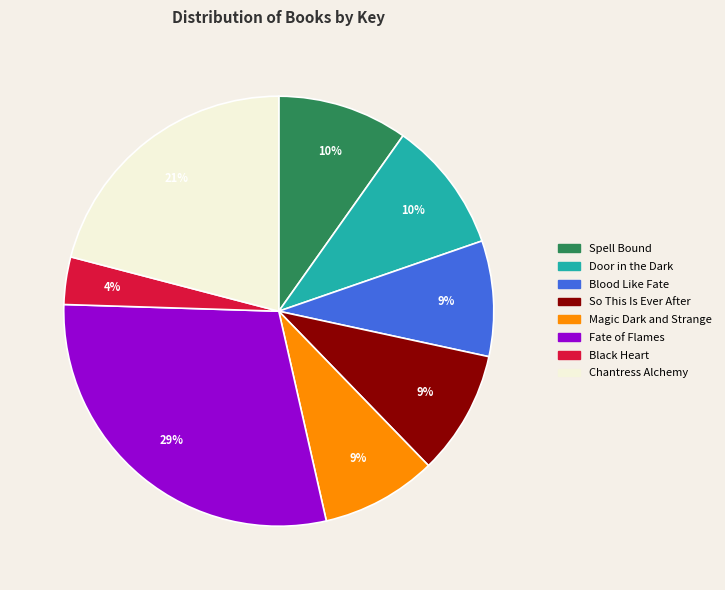

Is the sum of Magic Dark and Strange and Fate of Flames greater than half?

No